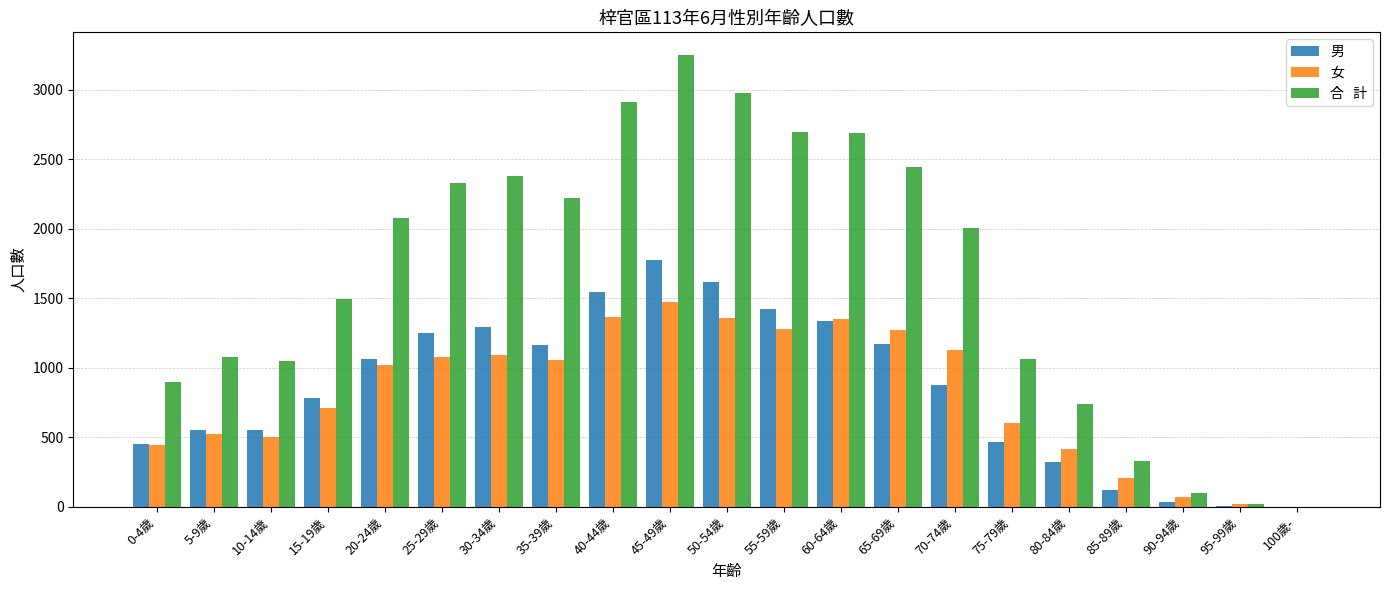

Are the bars grouped side by side (vs. stacked)?

Yes